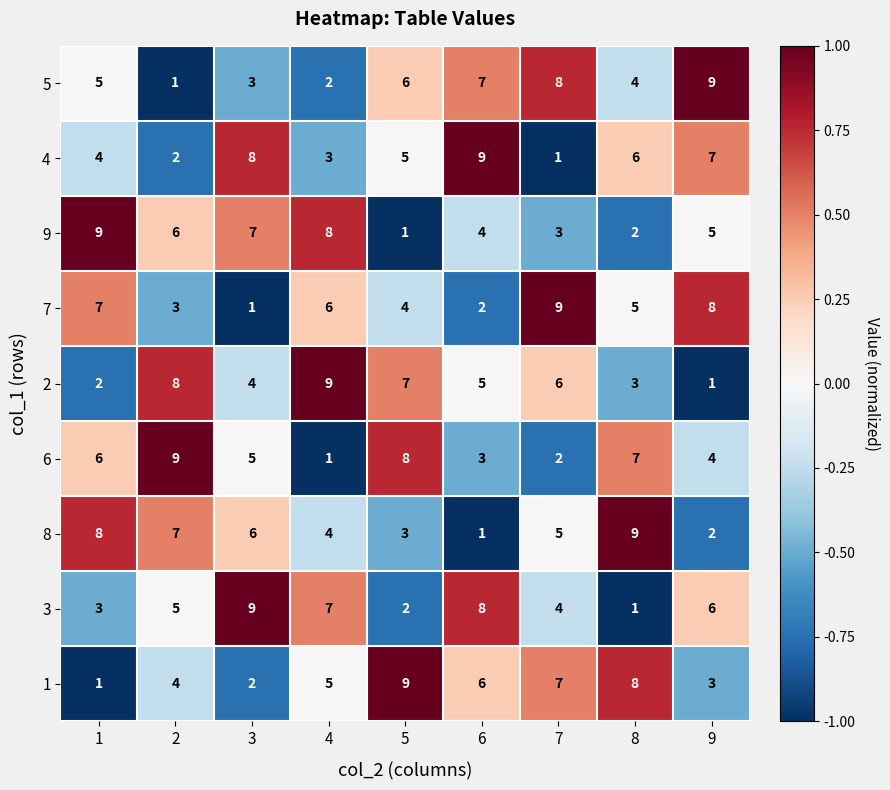

At 5, list the series in order from largest to smallest.

1, 6, 2, 5, 4, 7, 8, 3, 9